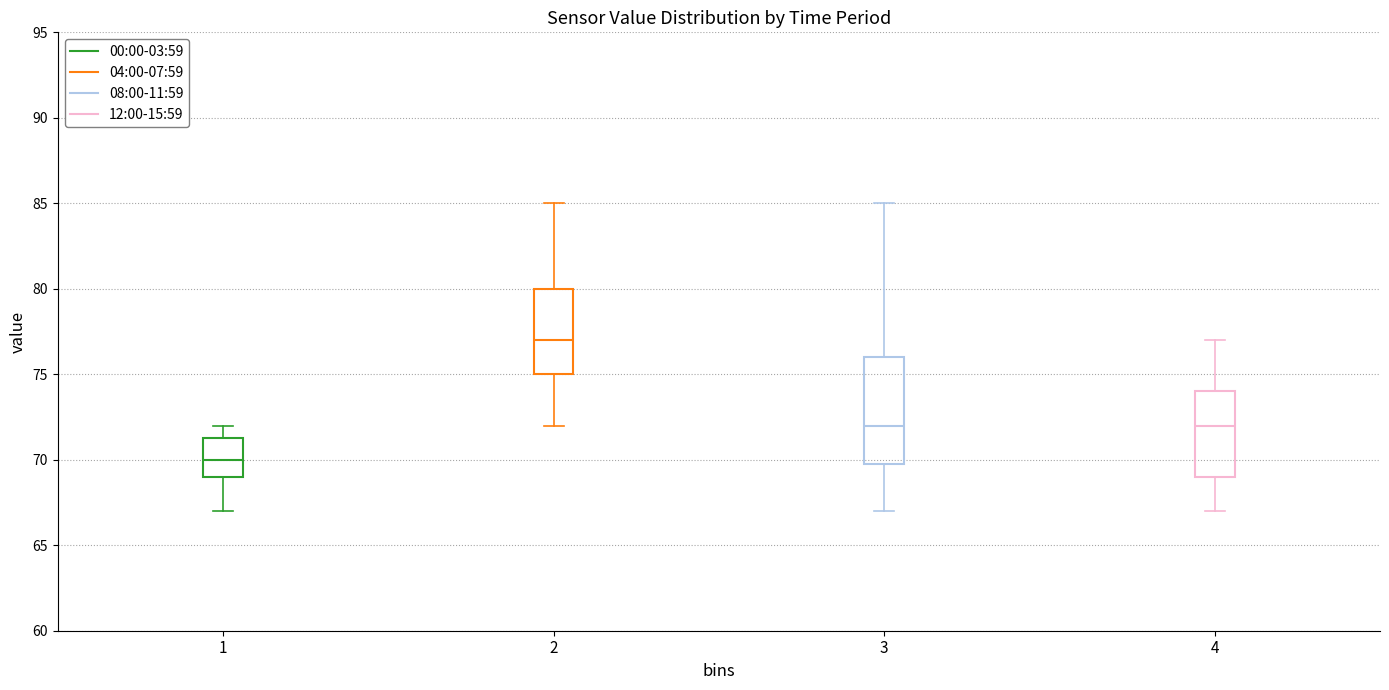

Reading left to right, transcribe this box plot: for each box, give where its median line is, the range the box spans, and where its two whiskers end, as read against the y-axis. The values are not printed on the chart, so give them approximately, as read against the axis.

1: median 70.0, box 69.0 to 71.5, whiskers 67.0 to 72.0
2: median 77.0, box 75.0 to 80.0, whiskers 72.0 to 85.0
3: median 72.0, box 70.0 to 76.0, whiskers 67.0 to 85.0
4: median 72.0, box 69.0 to 74.0, whiskers 67.0 to 77.0